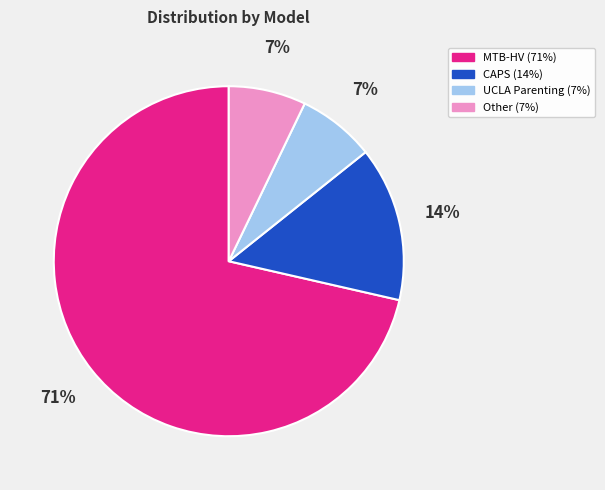

Is there any slice that represents more than half of the pie?

Yes